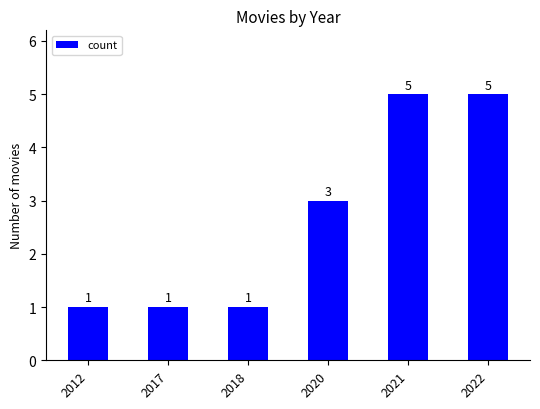

Reading left to right, transcribe all the data shown in this chart.

1	1	1	3	5	5